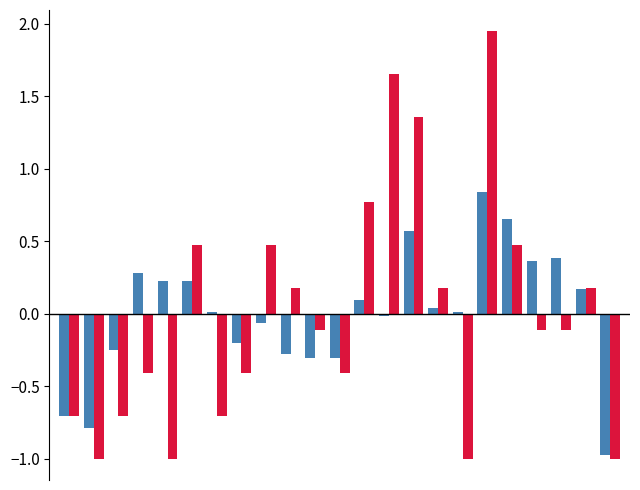

What is the minimum value shown in the chart?

-1.0